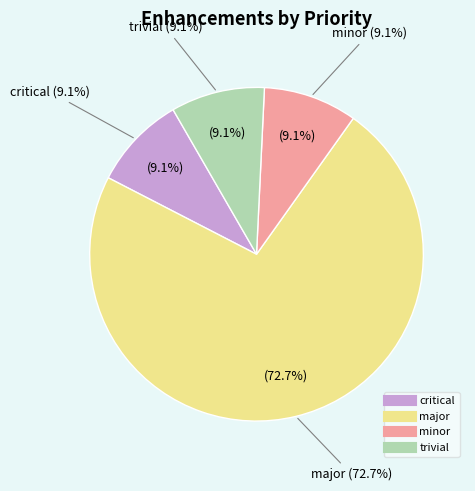

Which has a higher value, trivial or major?

major